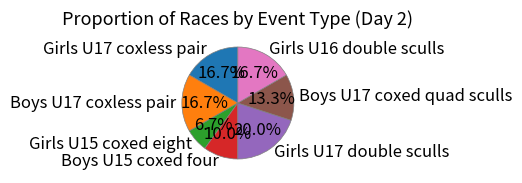

To the nearest percent, what is the average slice percentage?

14%